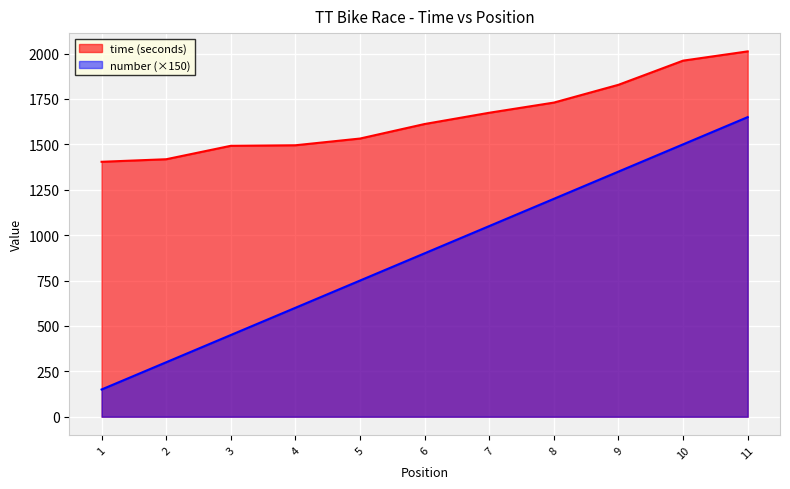

Where does the data first go above 900?

7